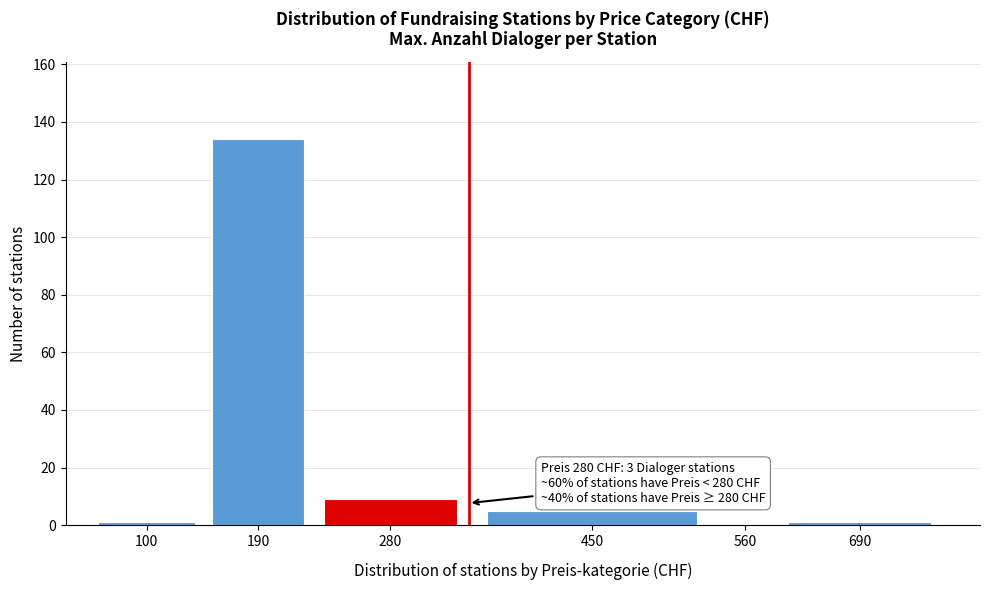

Reading left to right, extract all data points from this chart.

100=1	190=134	280=9	450=5	560=0	690=1